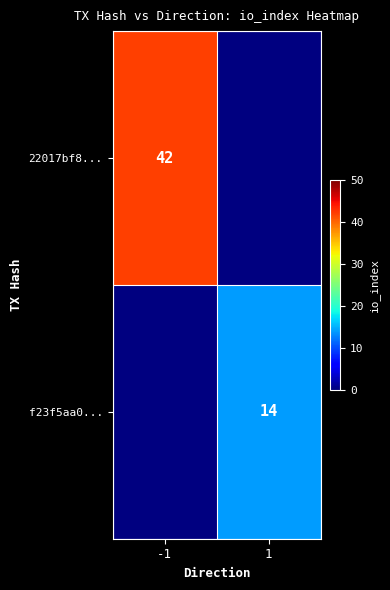

The f23f5aa0... series shows 24 at 1. True or false?

False